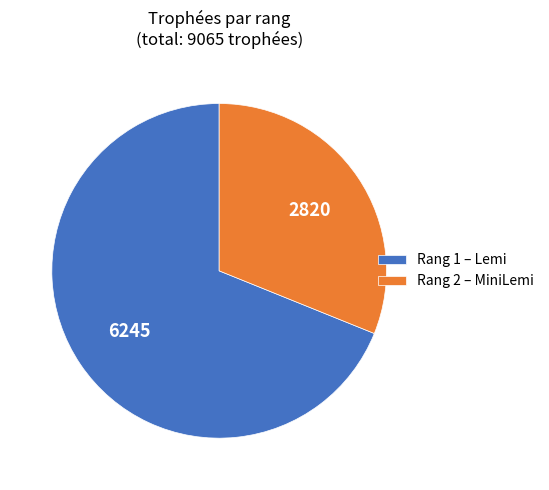

Which slice is the largest?

Rang 1 – Lemi